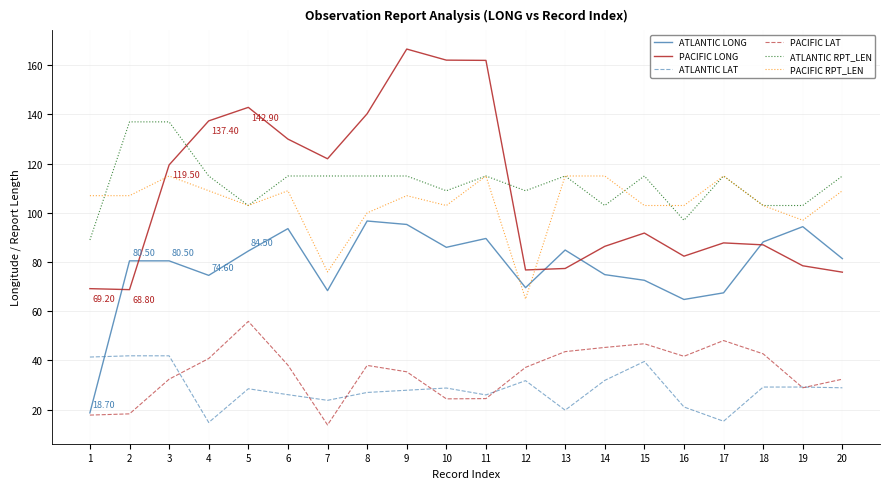

What is the maximum value shown in the chart?

166.6